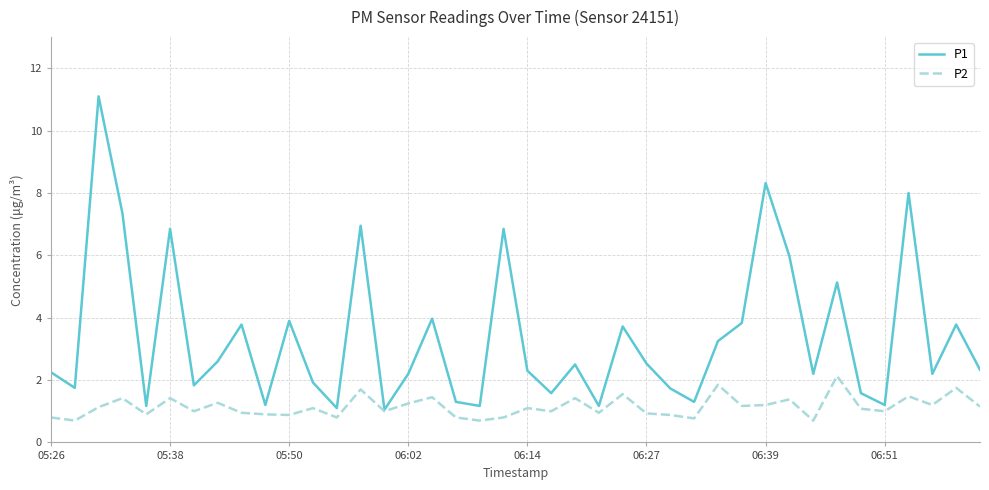

Which series has the widest spread of values?

P1